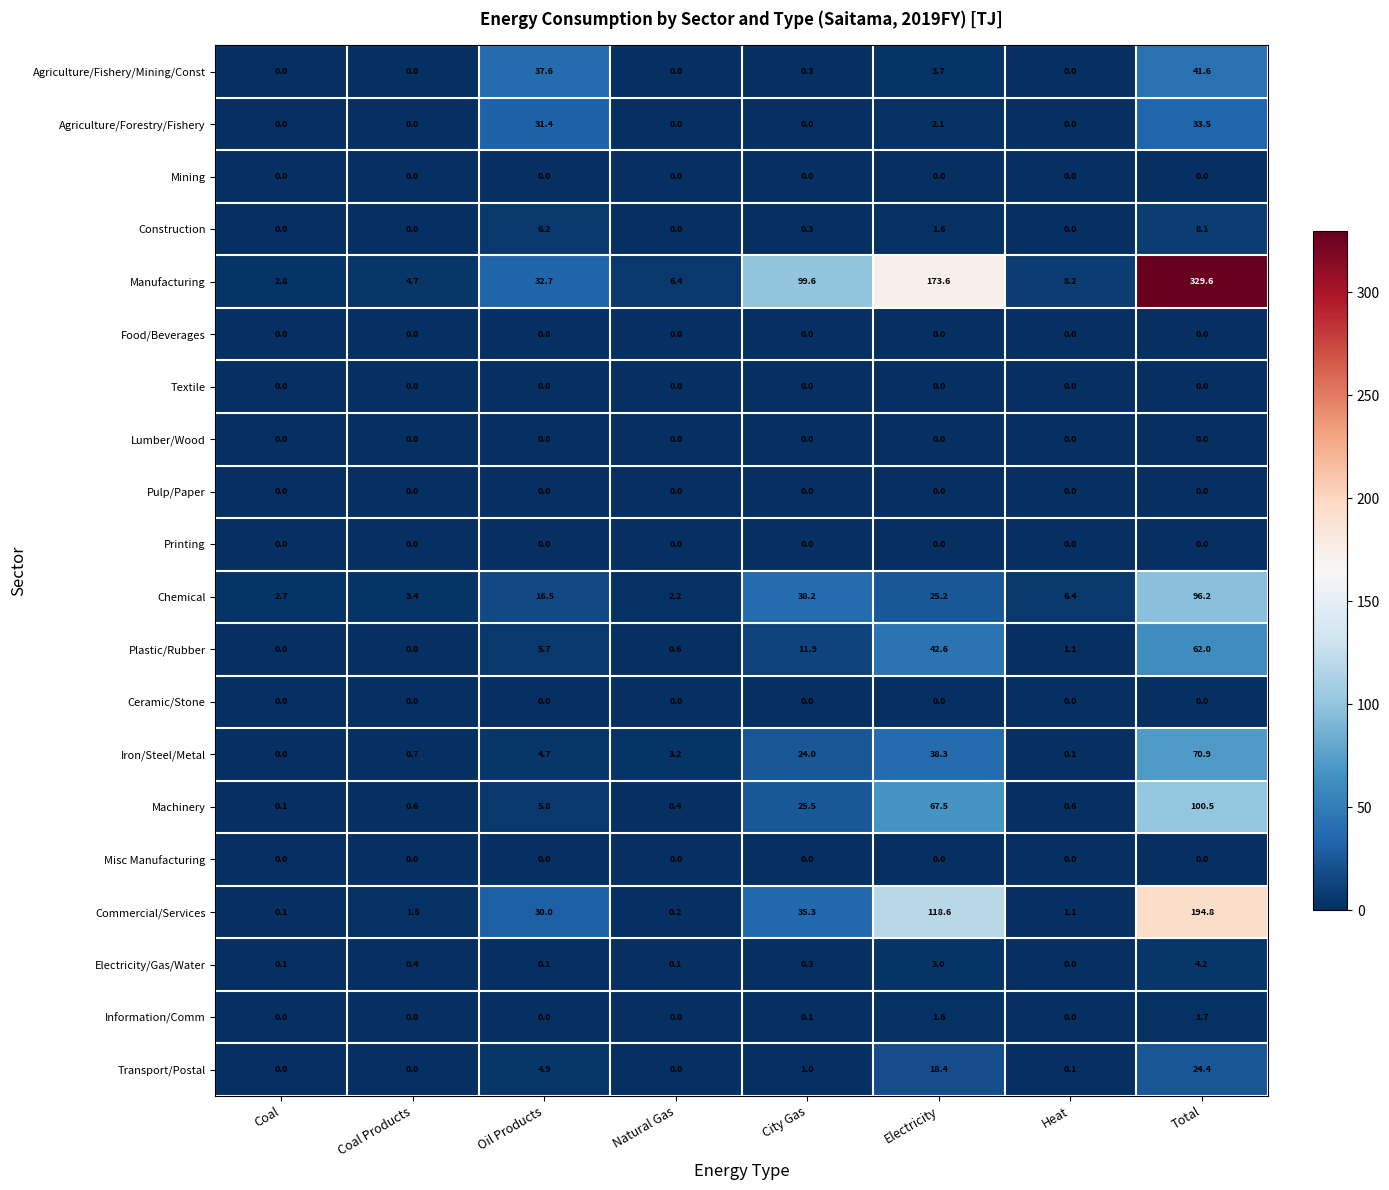

Which series has the widest spread of values?

Manufacturing